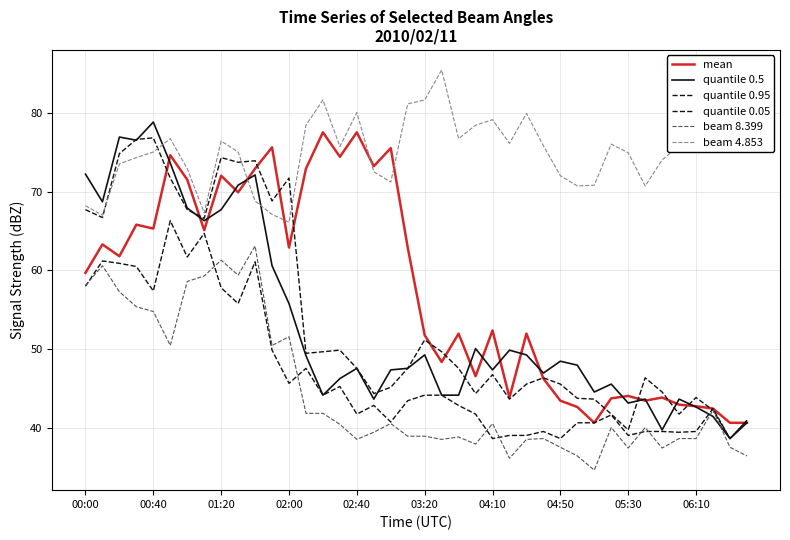

Does the chart have visible grid lines?

Yes